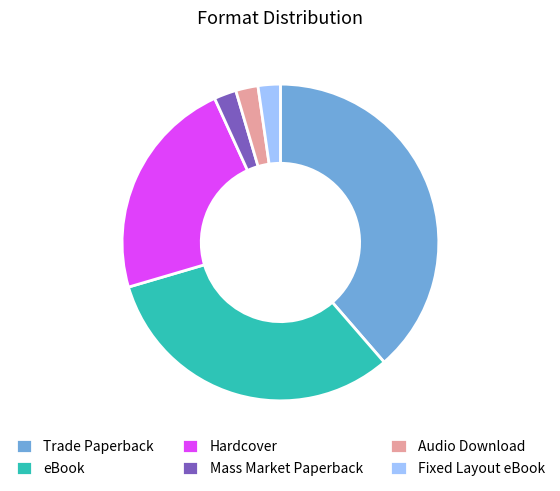

True or false: eBook accounts for 32% of the total.

True